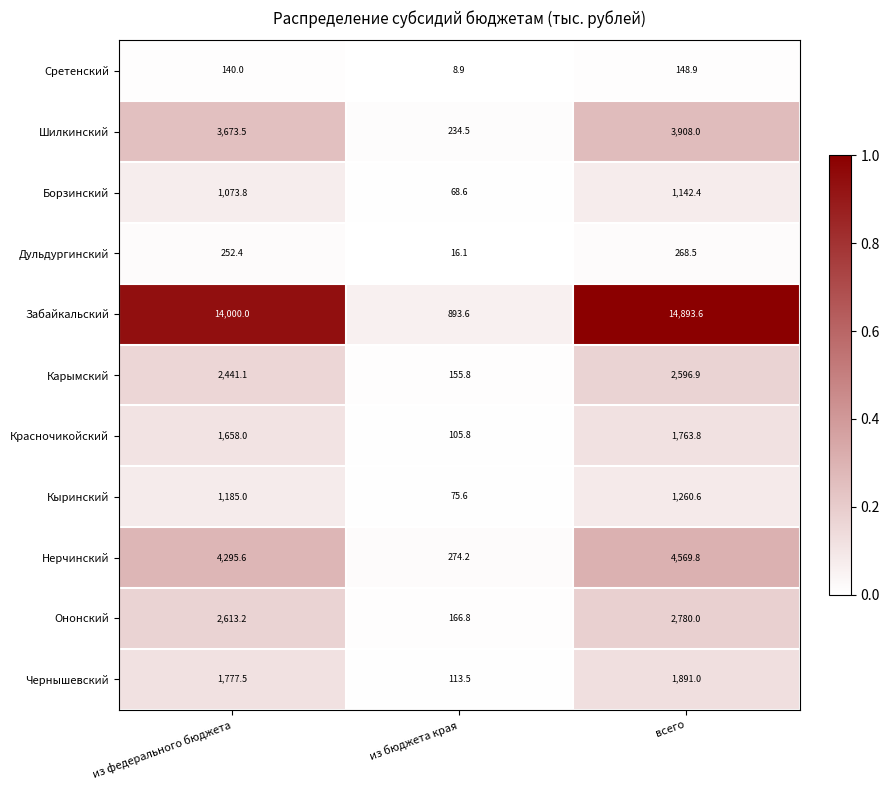

At всего, list the series in order from largest to smallest.

Забайкальский, Нерчинский, Шилкинский, Ононский, Карымский, Чернышевский, Красночикойский, Кыринский, Борзинский, Дульдургинский, Сретенский